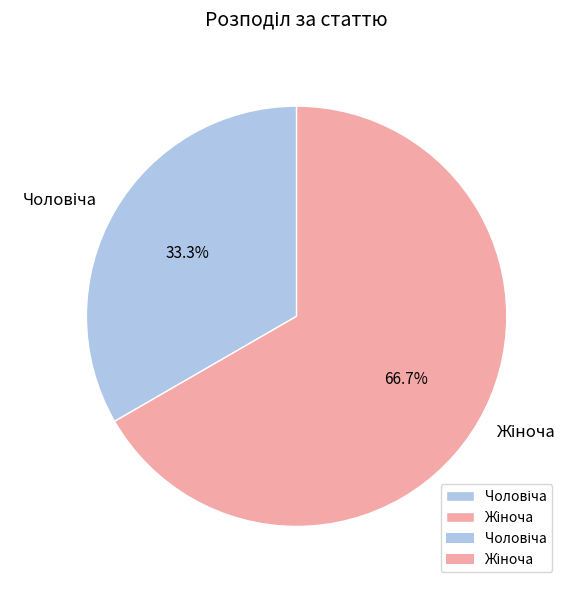

How many slices are in this pie chart?

2